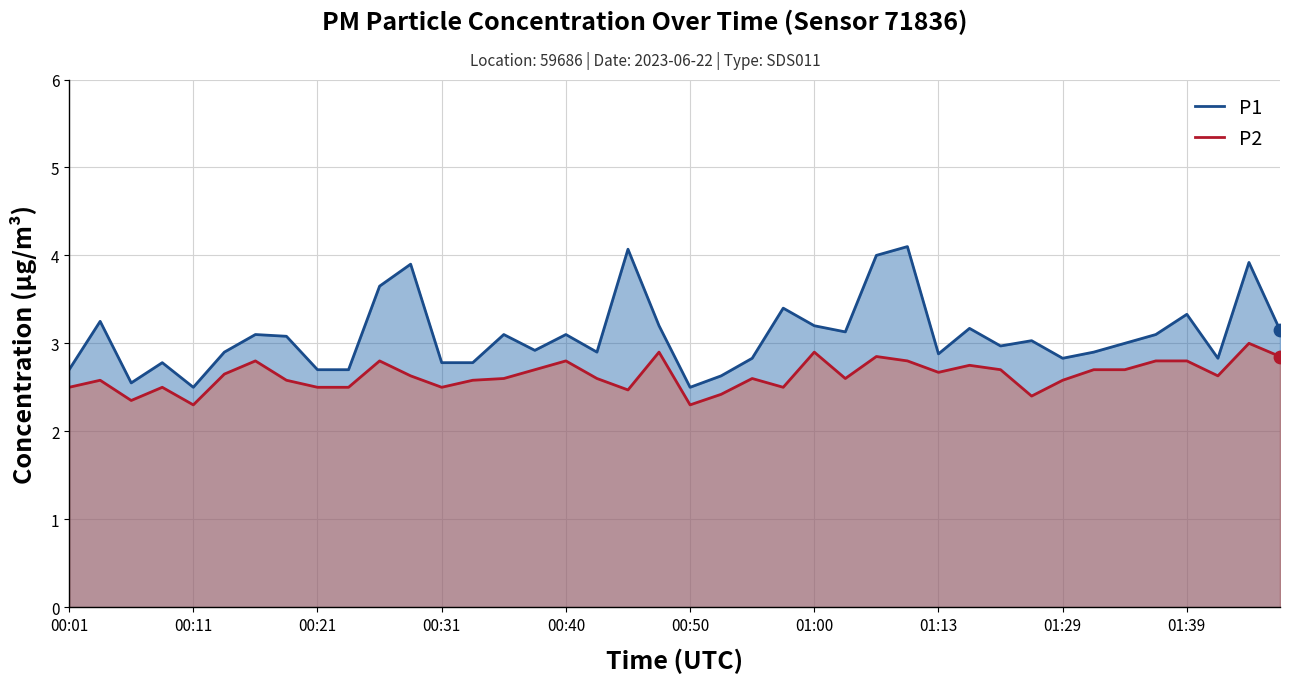

Which series reaches the minimum Y coordinate?

P2